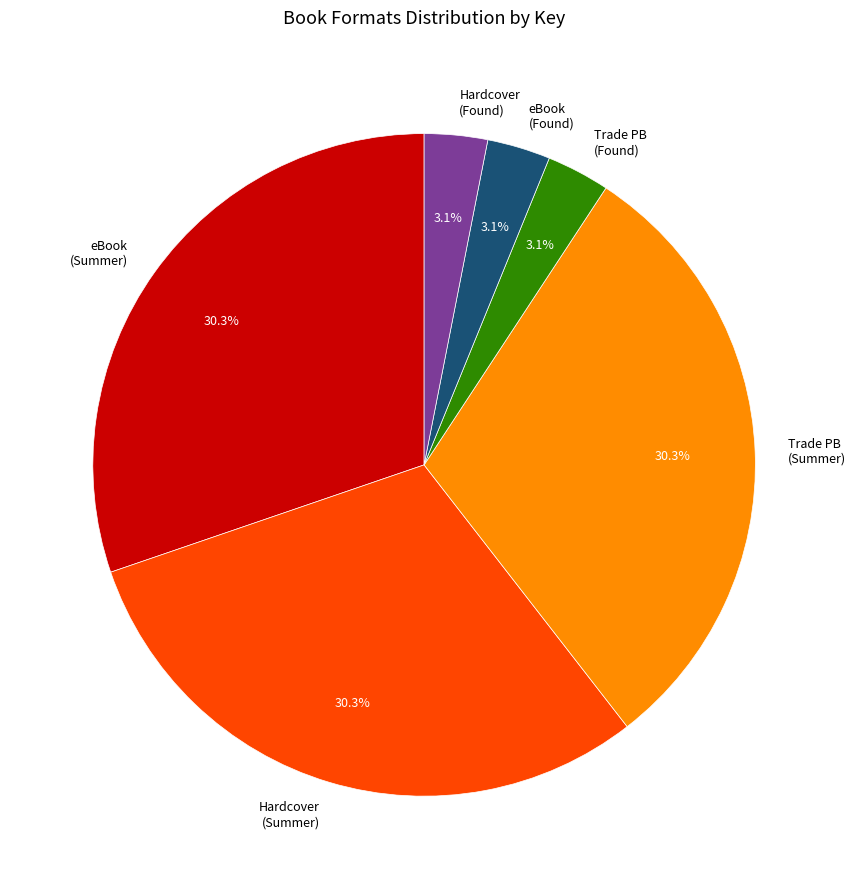

True or false: Hardcover (Summer) accounts for 30% of the total.

True